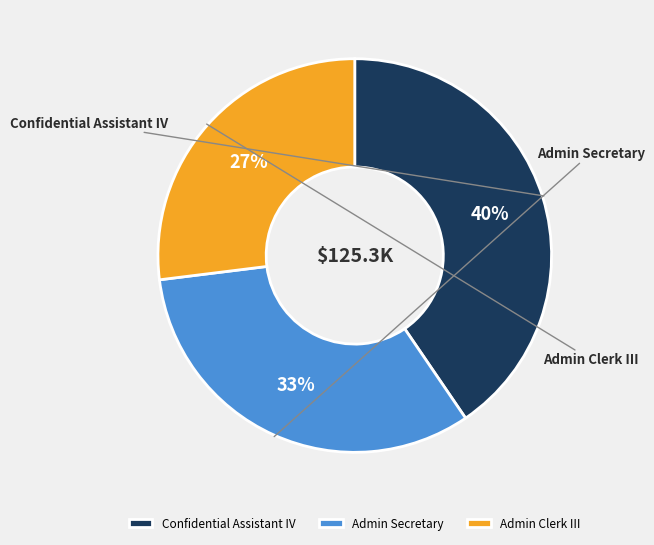

What percentage is the Confidential Assistant IV slice, to the nearest percent?

40%